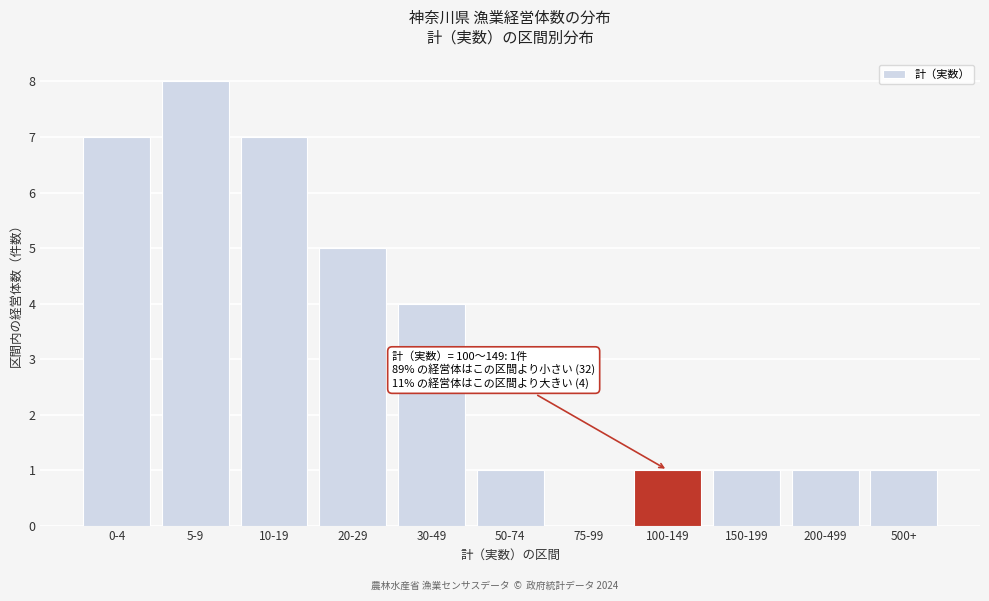

Reading right to left, list all the values displayed in this chart.

500+=1	200-499=1	150-199=1	100-149=1	75-99=0	50-74=1	30-49=4	20-29=5	10-19=7	5-9=8	0-4=7